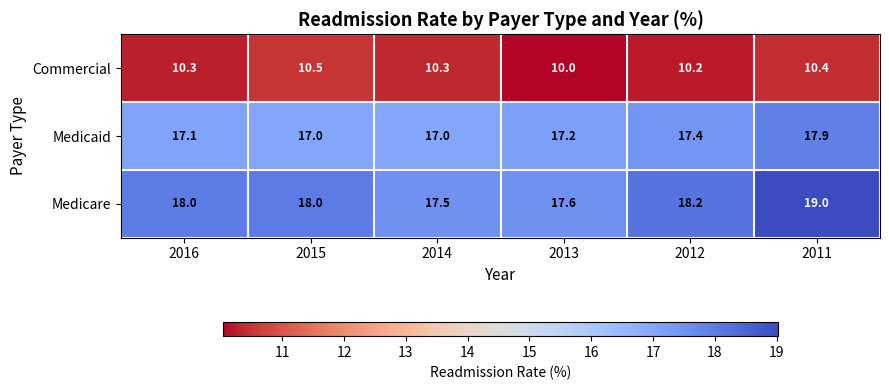

What is the maximum value shown in the chart?

19.0